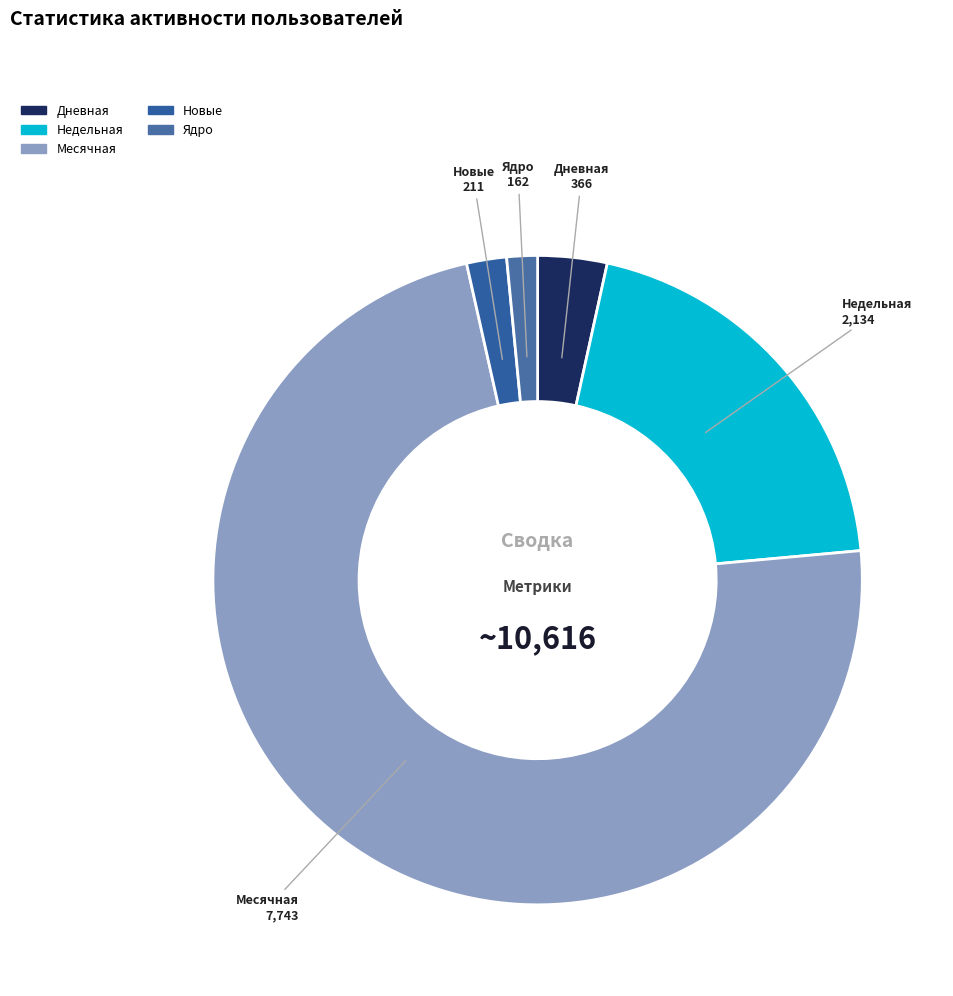

Do Дневная and Новые together represent more than half of the pie?

No